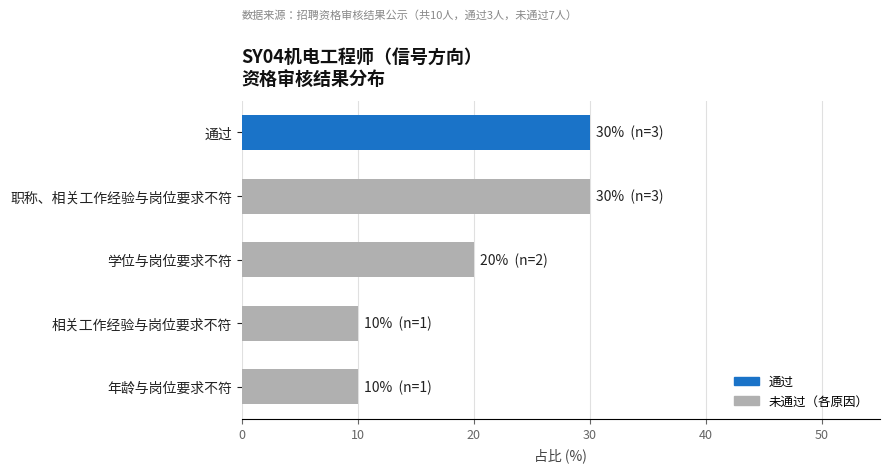

Count the values in the range 10 to 30.

5